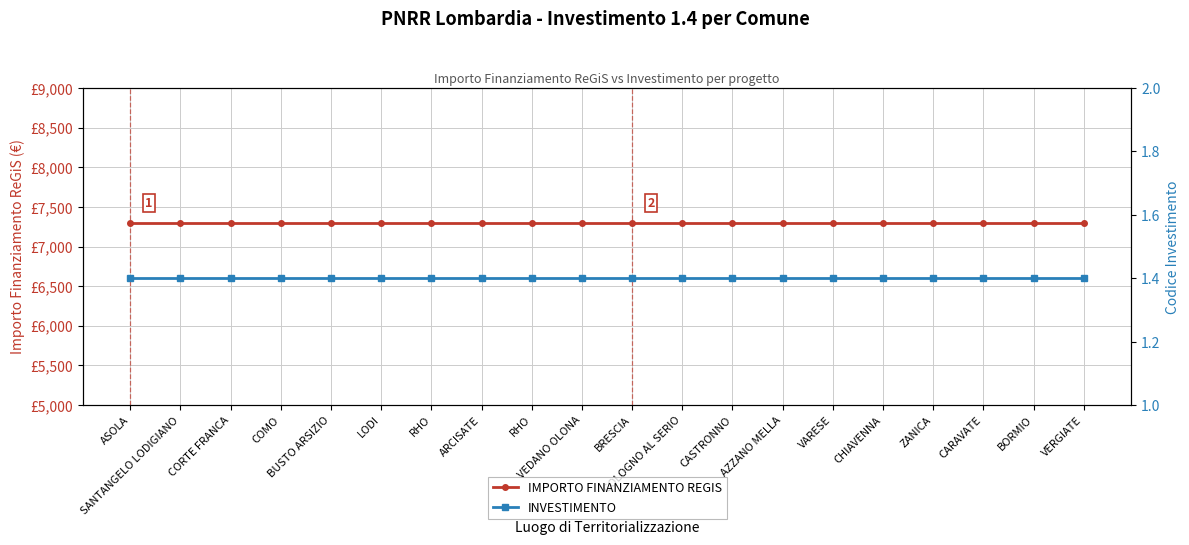

Which series has the largest total across all categories?

IMPORTO FINANZIAMENTO REGIS